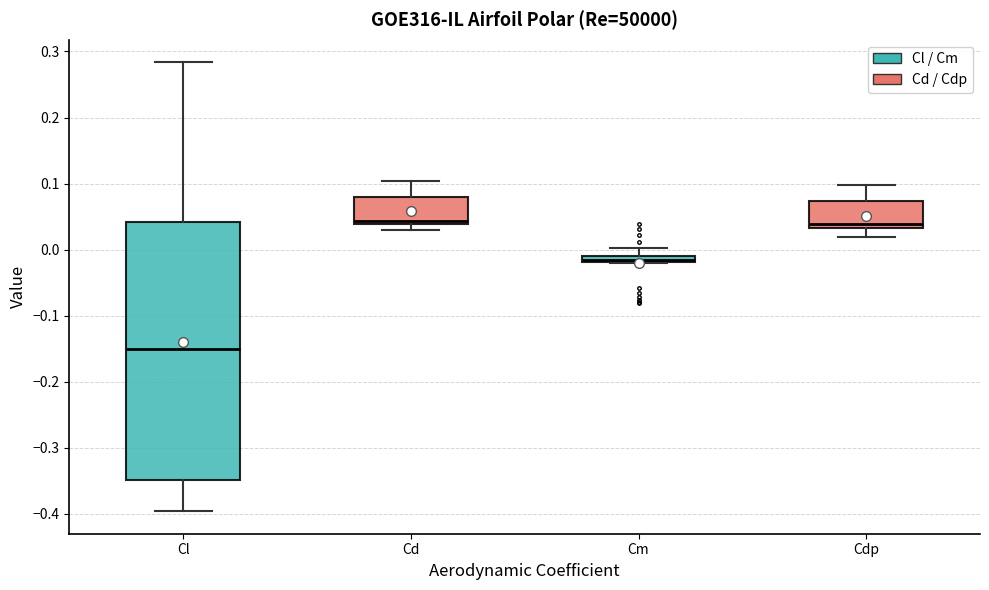

Which box is the tallest, from its lower edge to its upper edge?

Cl